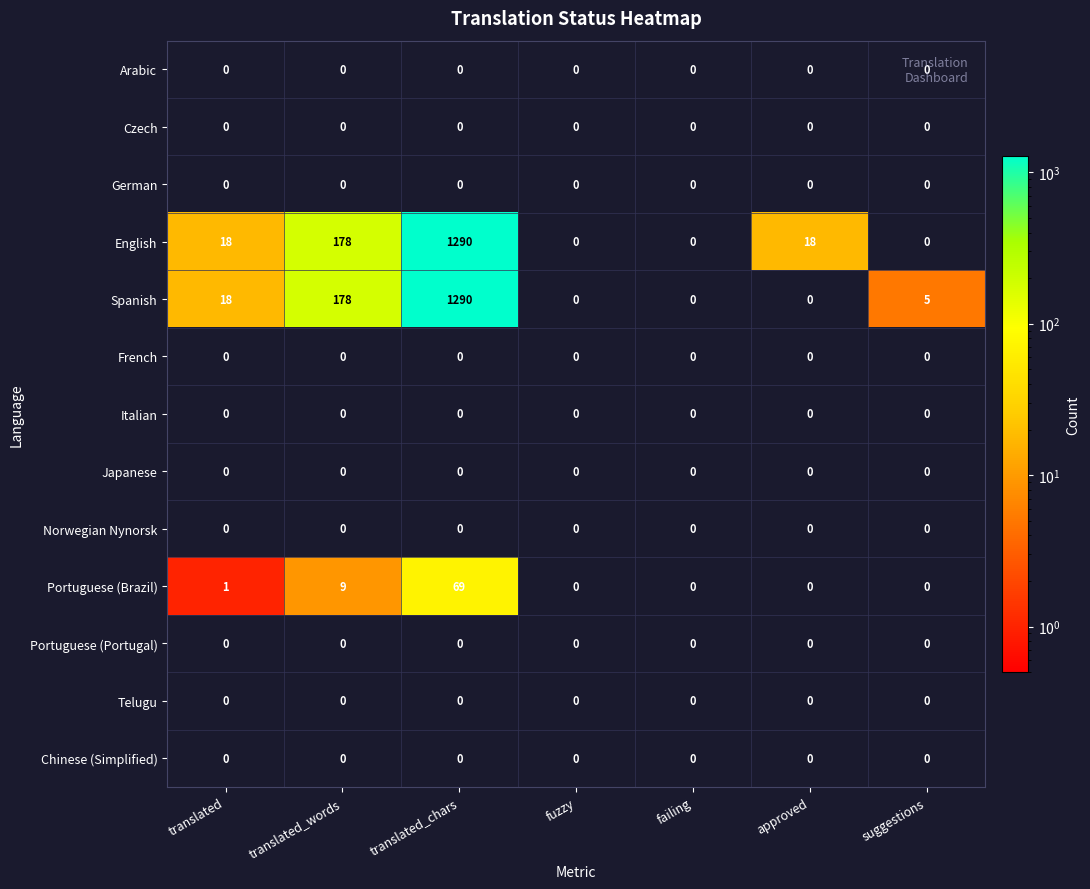

The value of Czech at translated_chars is 0. True or false?

True